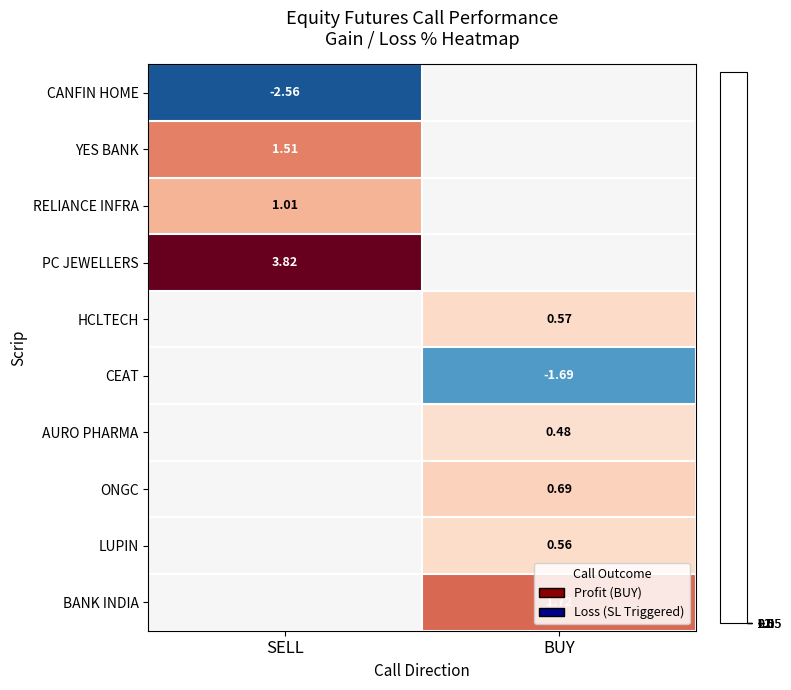

What is the average value of the RELIANCE INFRA series?

0.5